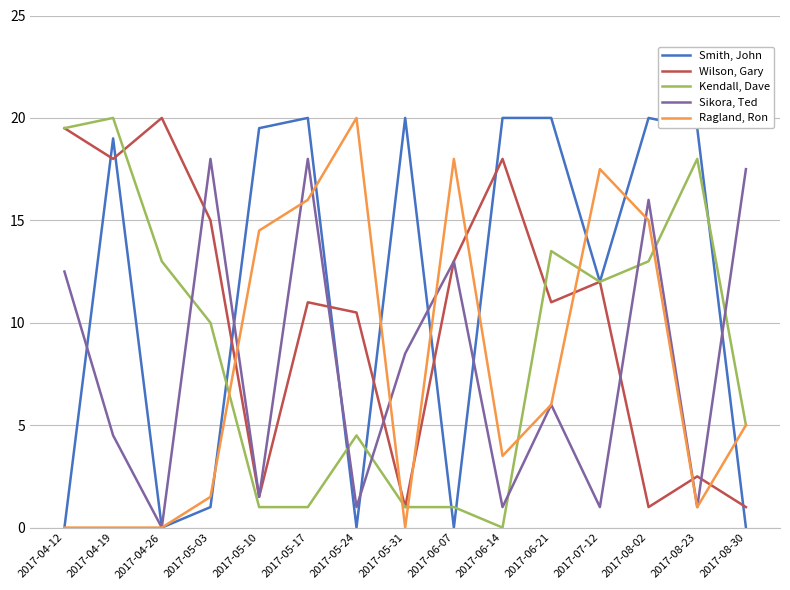

How many positive values does the Kendall, Dave series have?

14